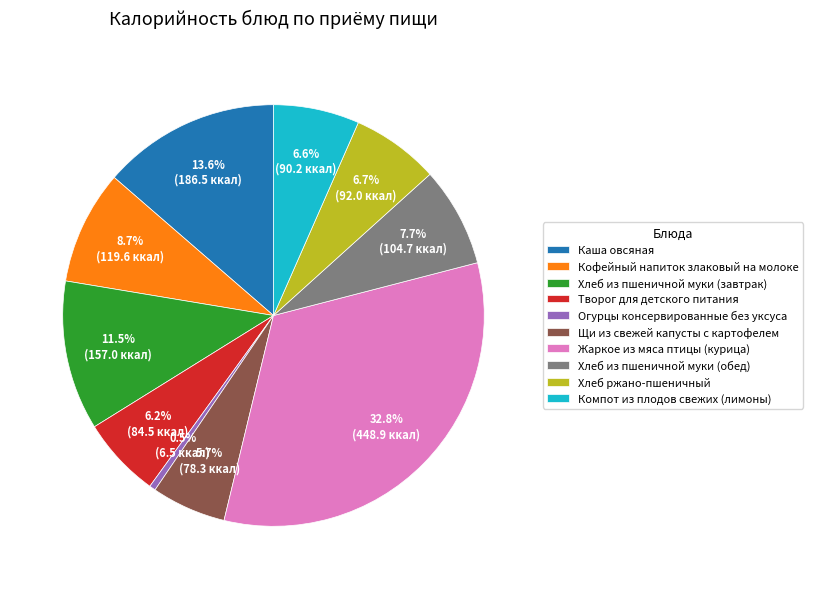

Combined, what portion of the pie is Хлеб из пшеничной муки (завтрак) and Щи из свежей капусты с картофелем?

17.2%